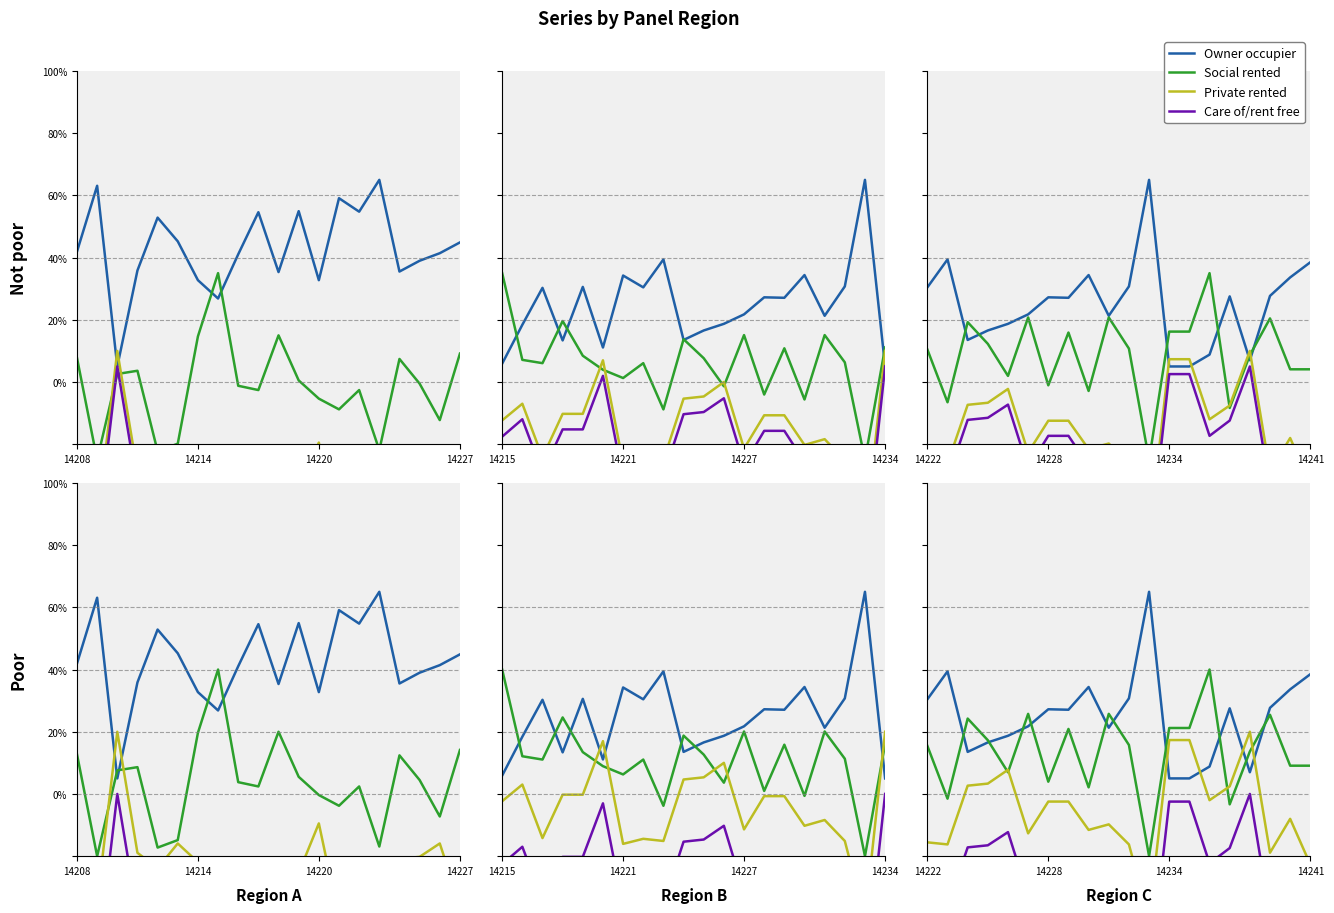

Between 14 and 7, which is larger?

7